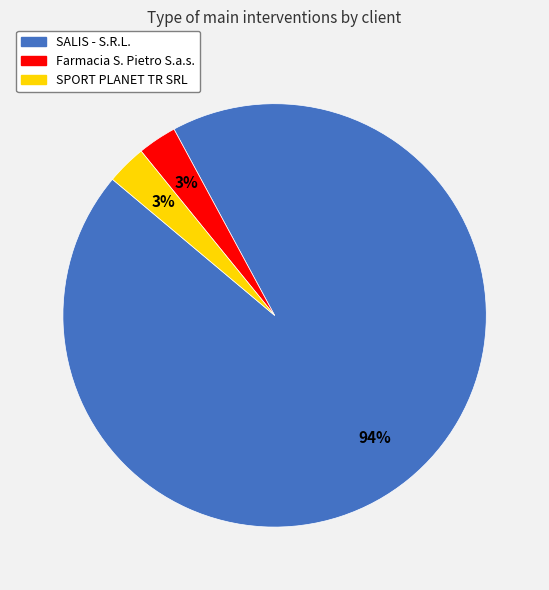

How many segments does this pie chart have?

3